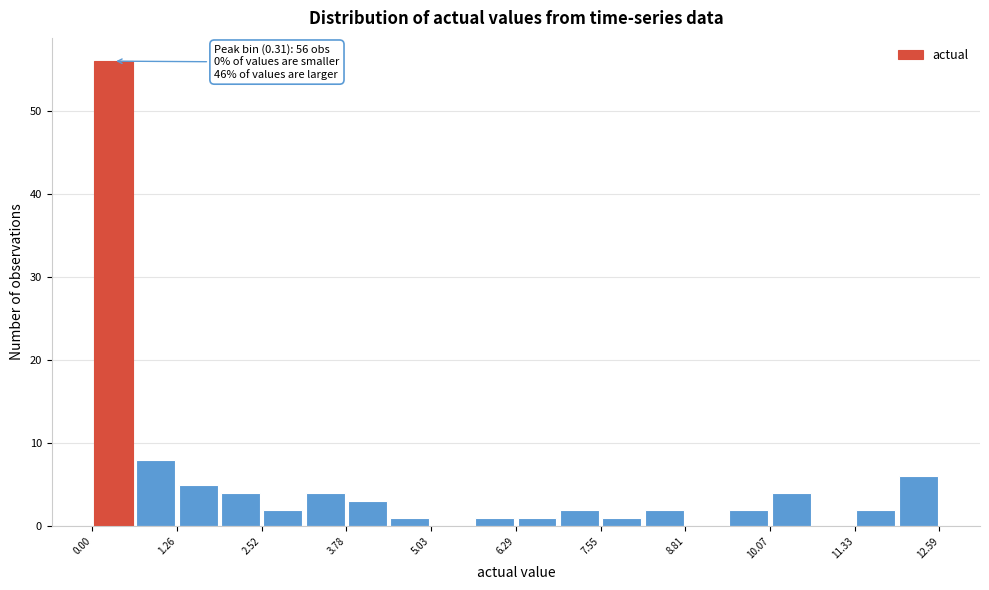

Around what value on the x-axis is the tallest bar? Give the approximate position of its centre, as read against the axis.

0.4